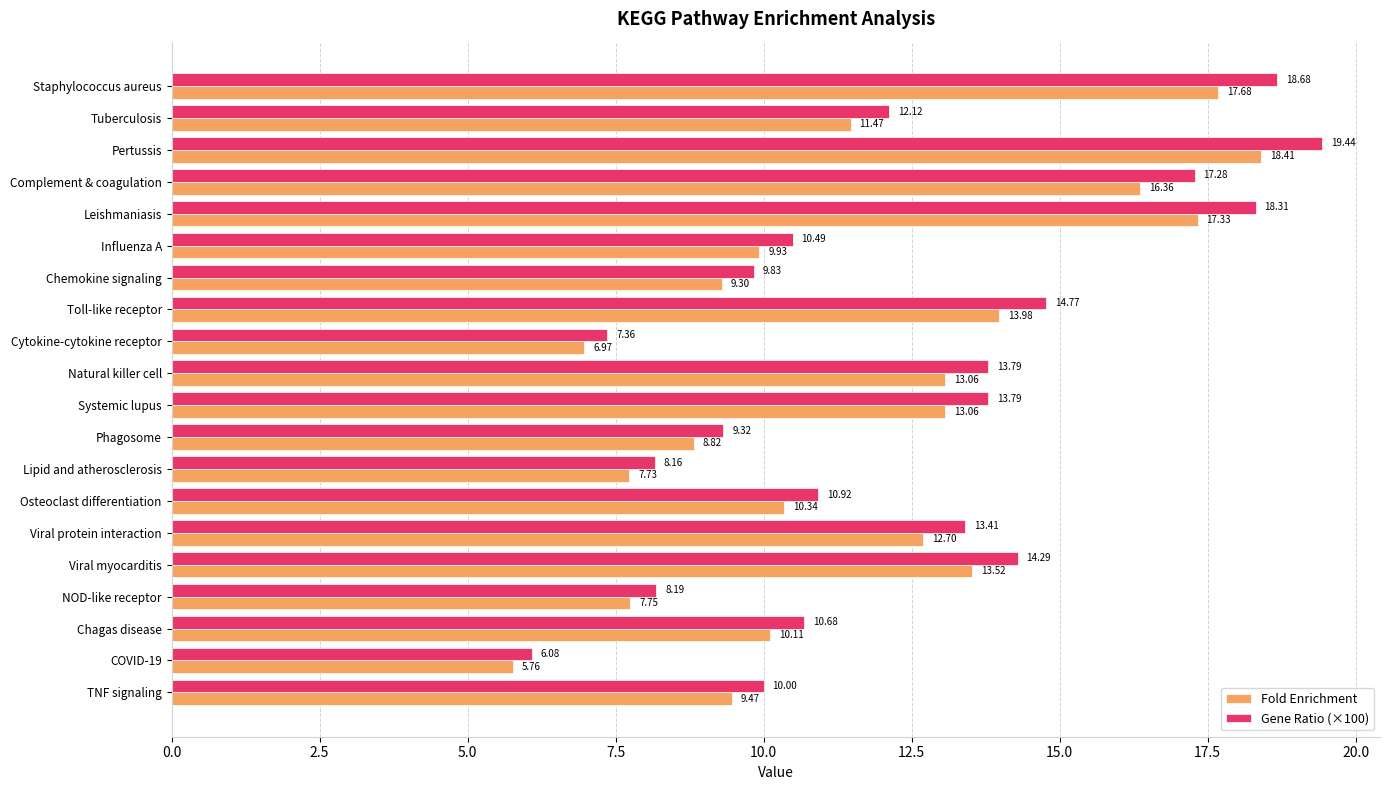

What is the difference between the maximum and minimum values in the Gene Ratio (×100) series?

13.4